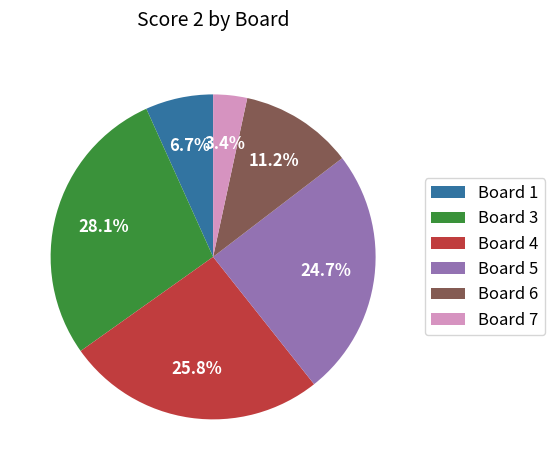

Count the number of slices in the pie.

6